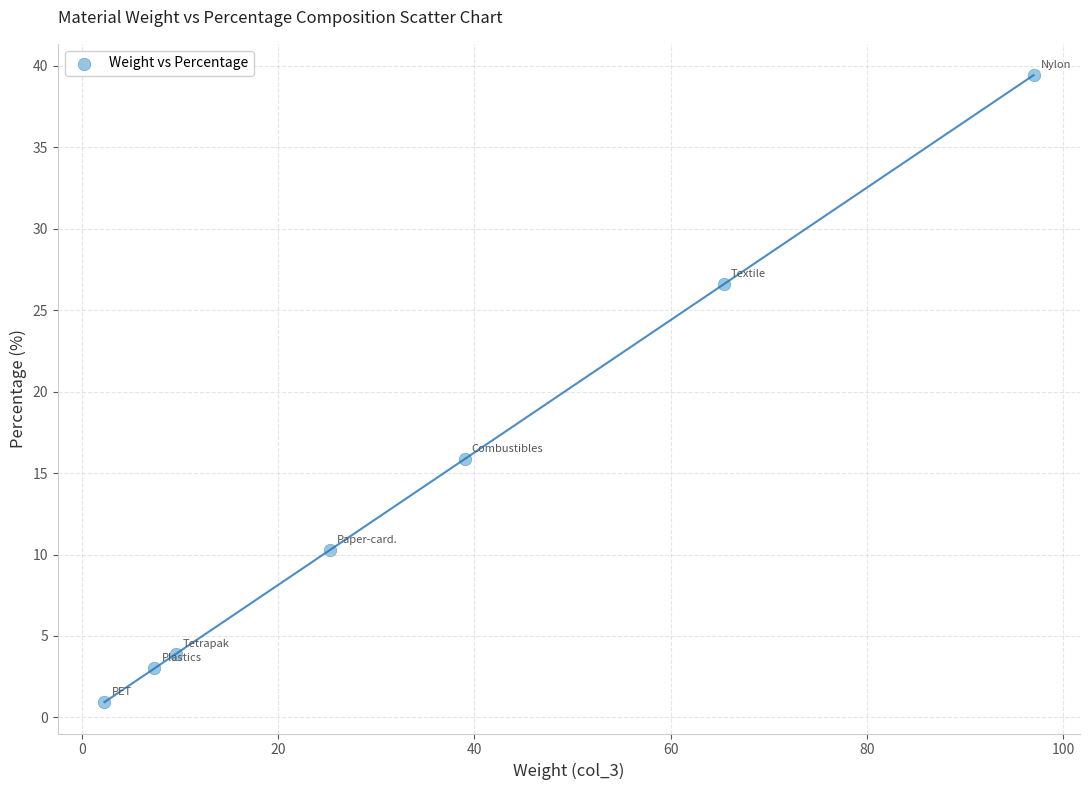

What Y value in the scatter plot is closest to 20?

15.9